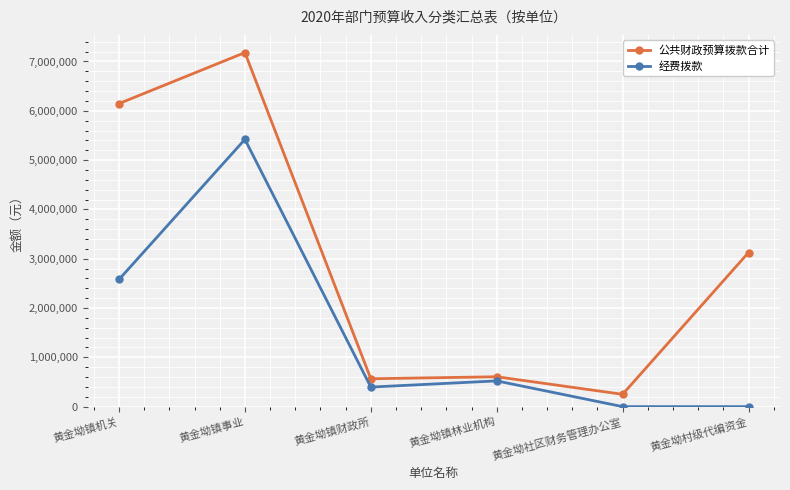

Where is the first local maximum for 公共财政预算拨款合计?

黄金坳镇事业